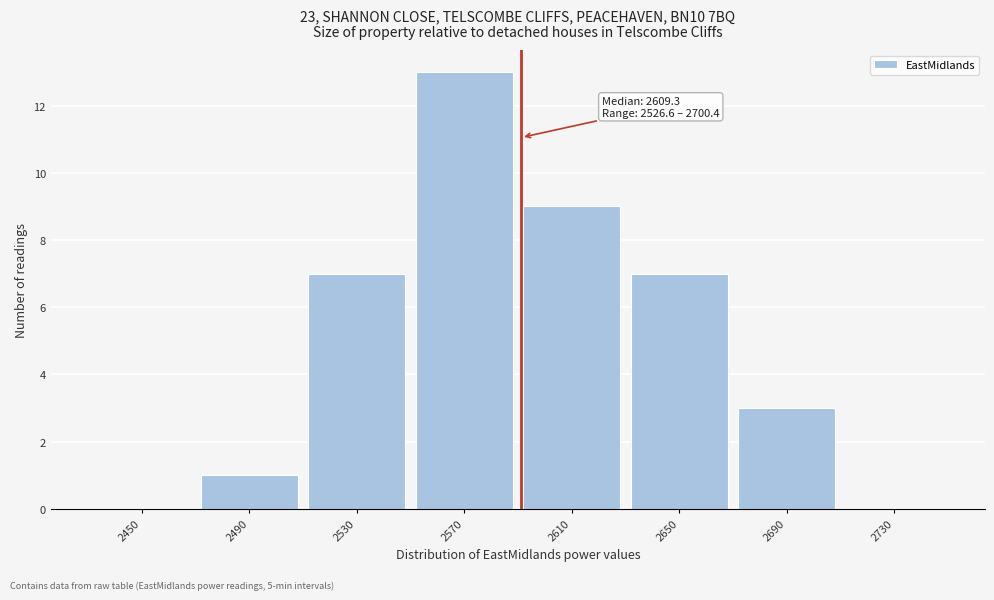

Reading left to right, extract all data points from this chart.

2450=0	2490=1	2530=7	2570=13	2610=9	2650=7	2690=3	2730=0